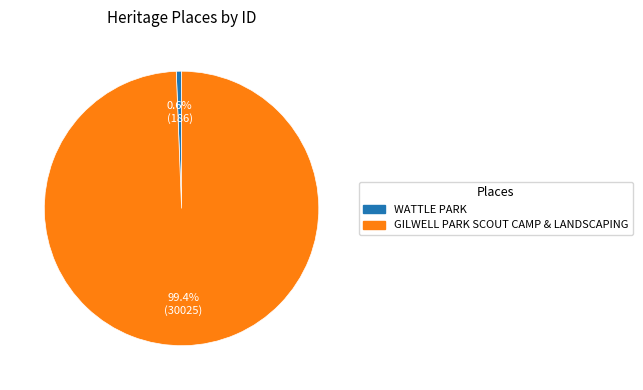

How much of the chart is everything except GILWELL PARK SCOUT CAMP & LANDSCAPING?

0.6%